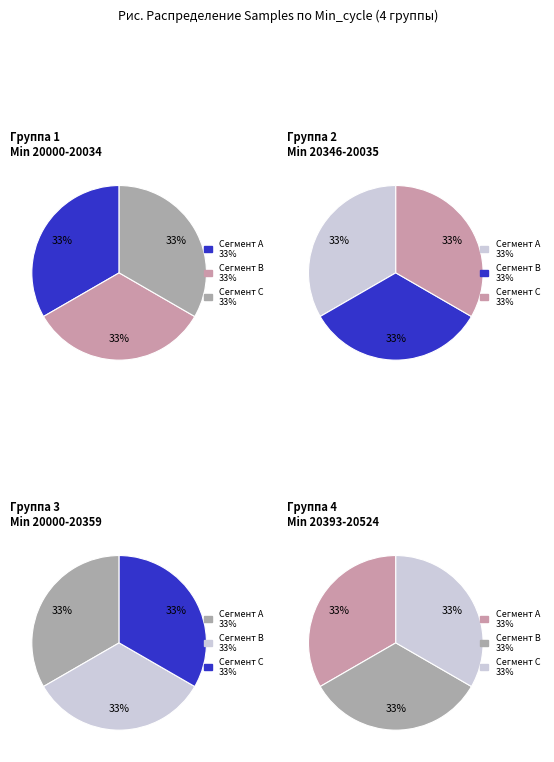

Between 20004 and 20004, which is larger?

20004